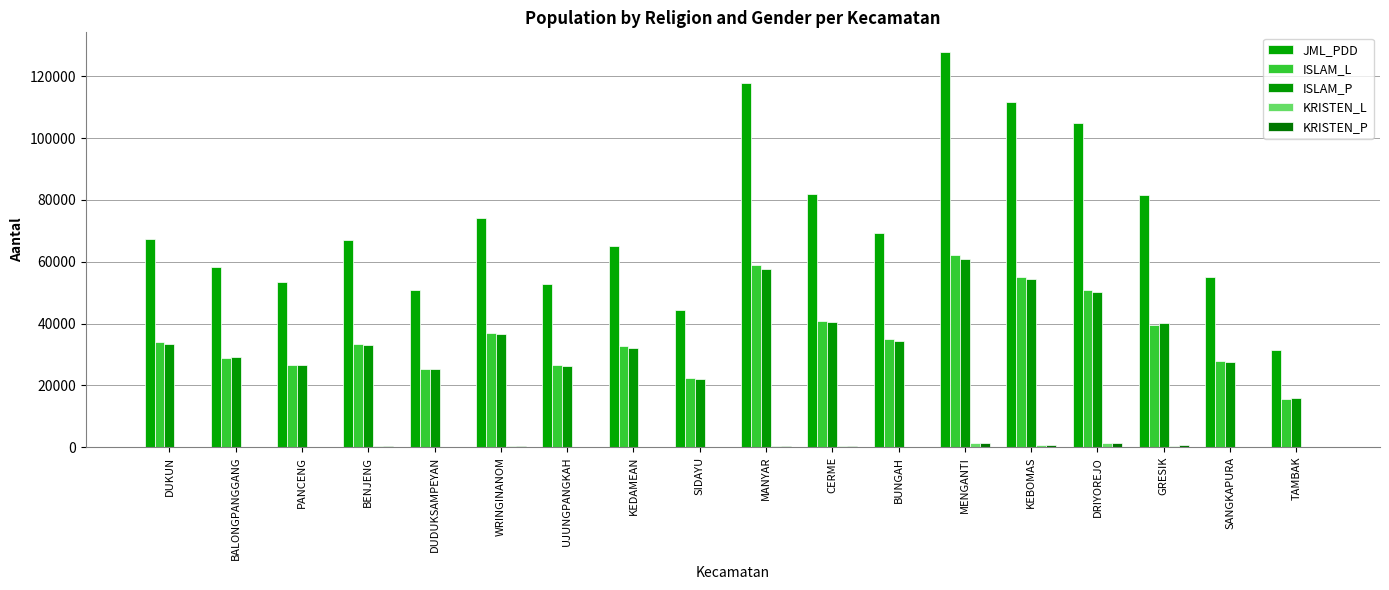

How many distinct data groups are displayed?

5